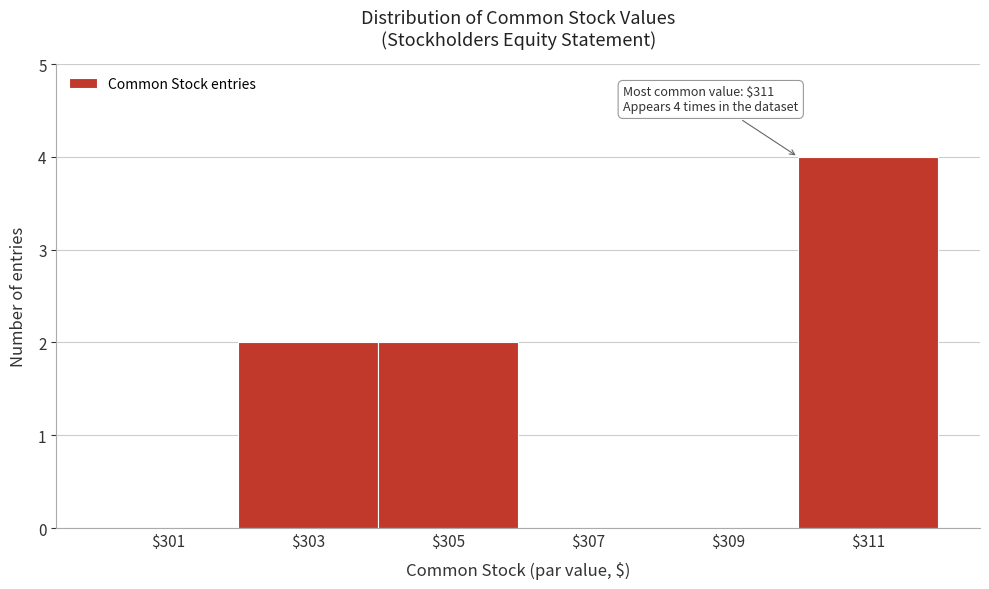

What is the sum of all values?

8